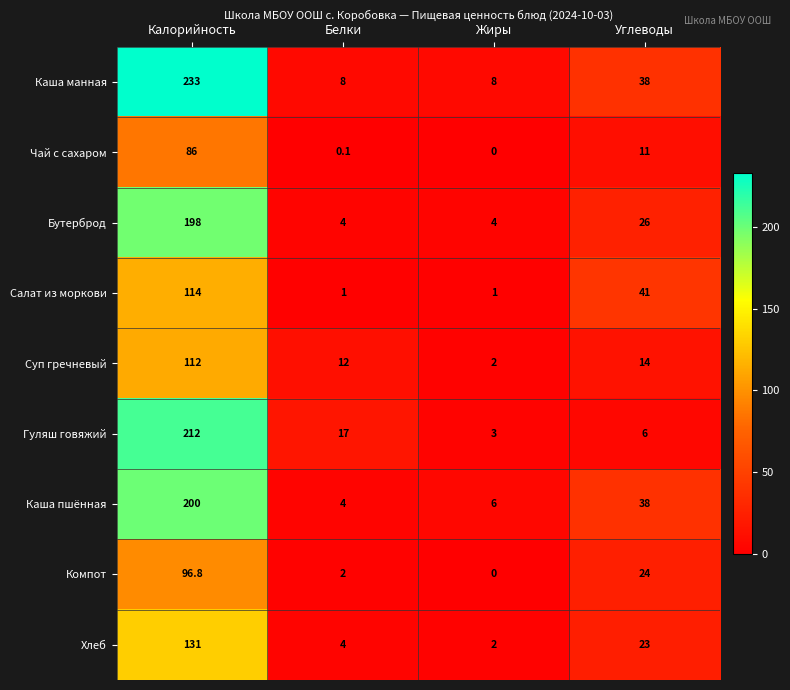

At which category is the sum across all series the highest?

Калорийность